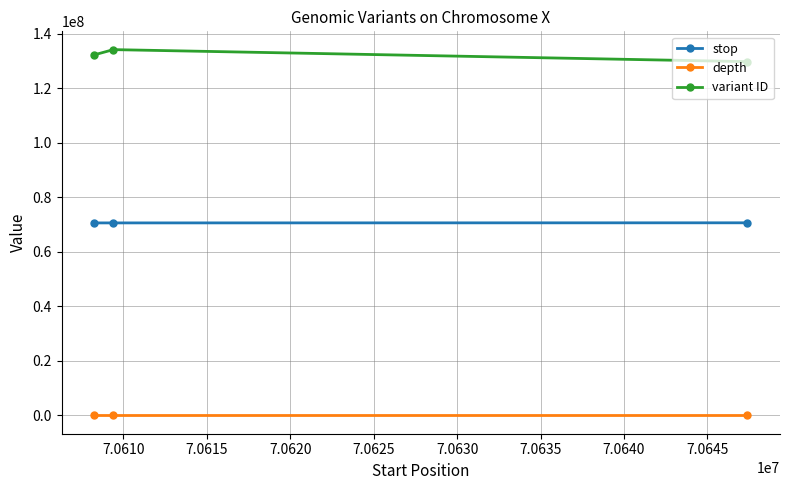

What are all the series names shown in the legend?

stop, depth, variant ID